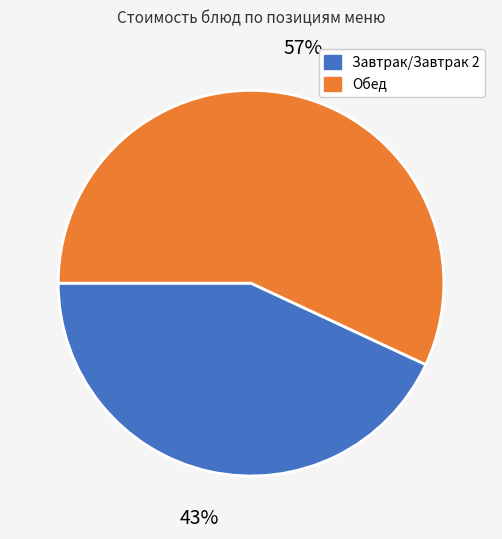

Is there a majority slice in this chart?

Yes